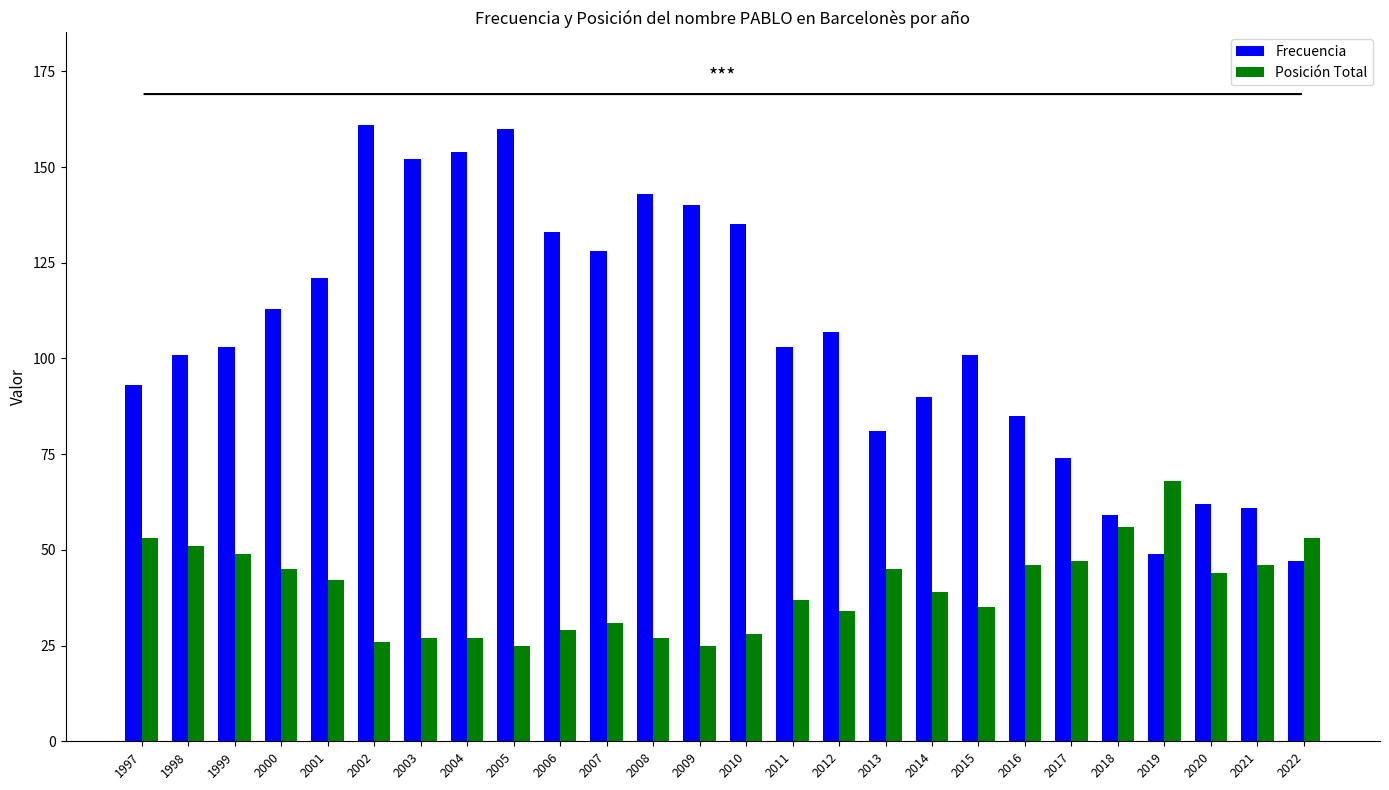

What is the sum of all Posición Total values?

1035